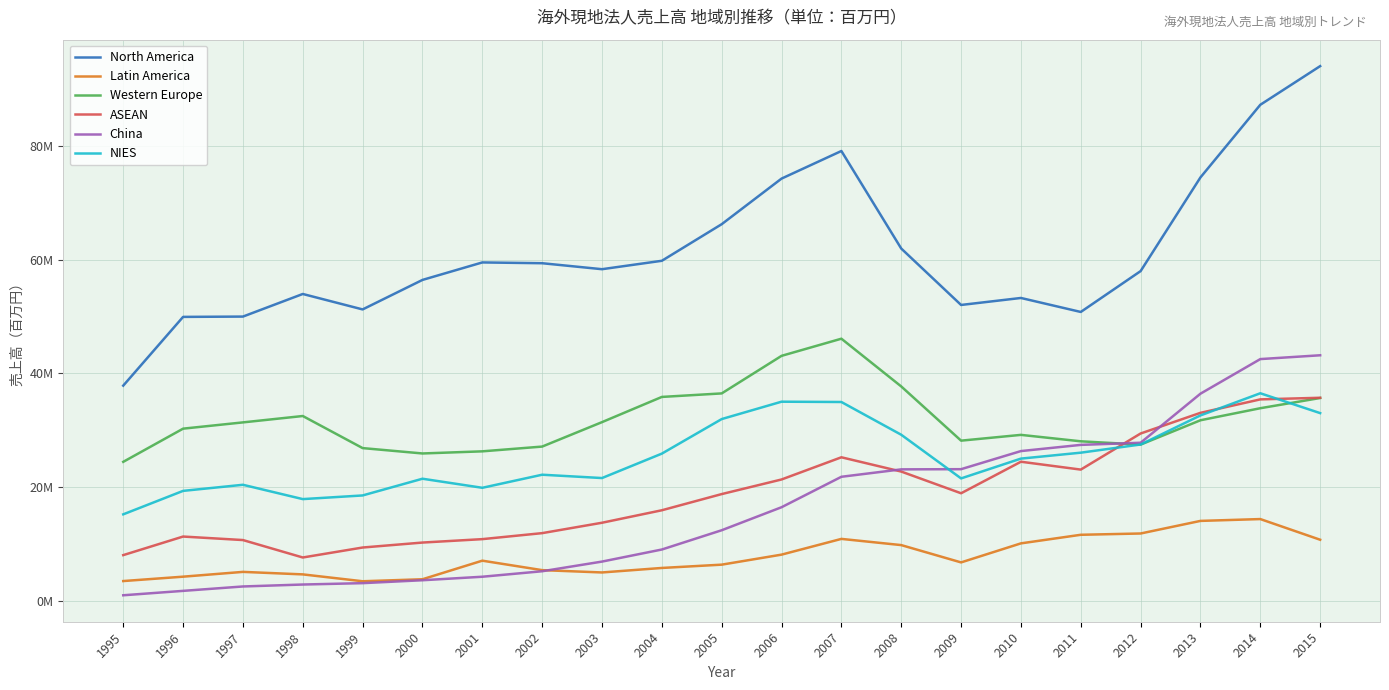

Read the NIES value at 2002, to the nearest 10.

22166040